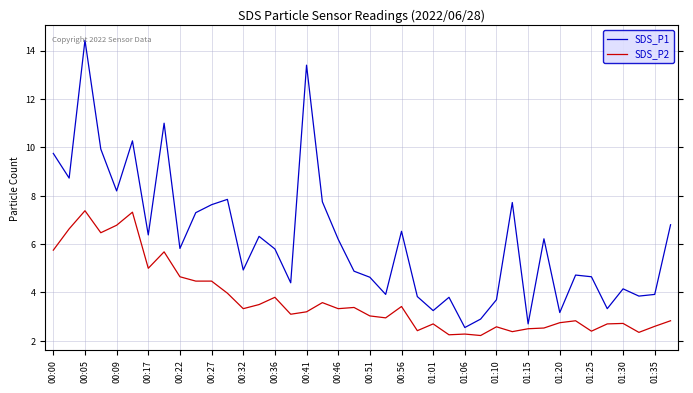

What is the highest value of the SDS_P1 series?

14.4